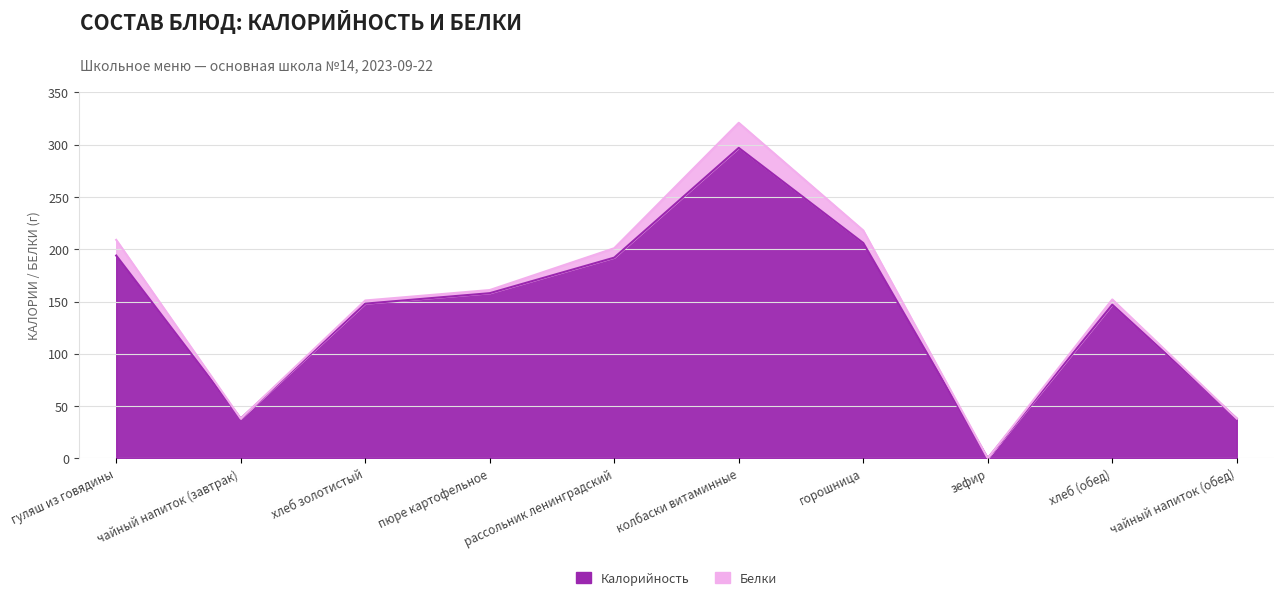

What is the label of the 9th point from the left?

хлеб (обед)